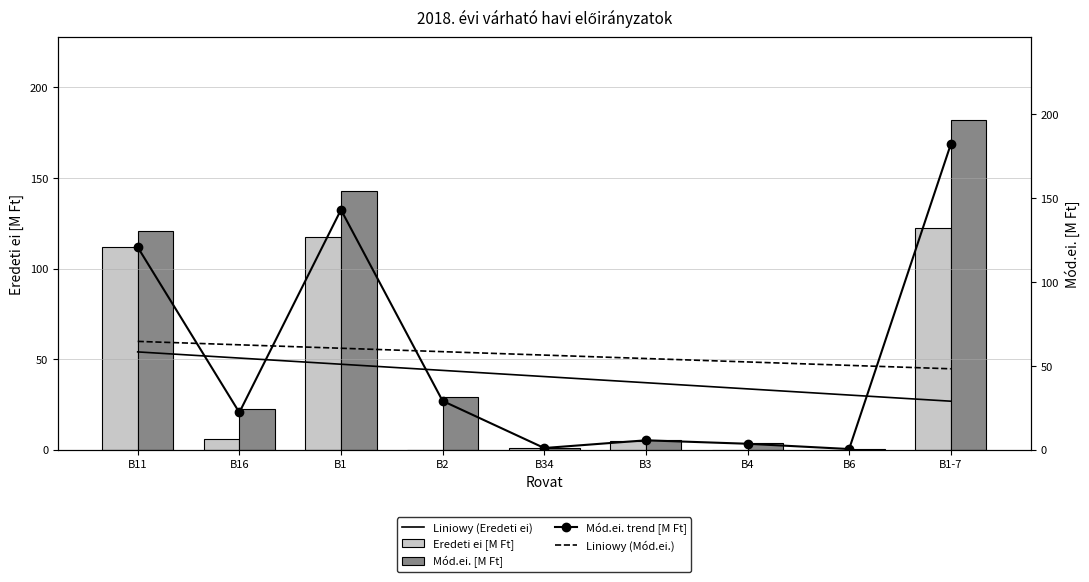

Which label corresponds to the largest value in the chart?

B1-7